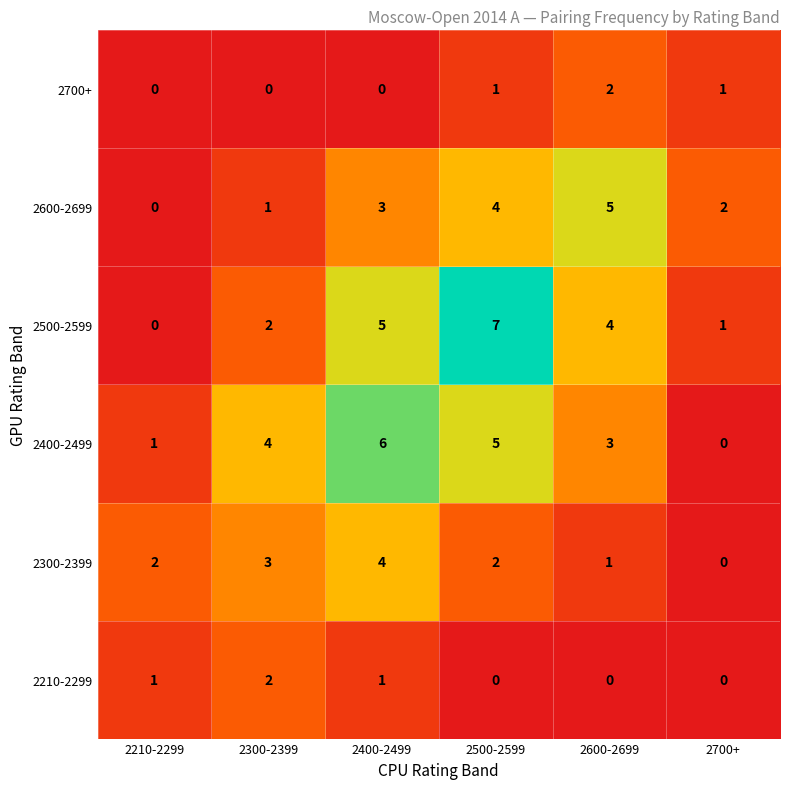

What is the total value across all series at 2500-2599?

19